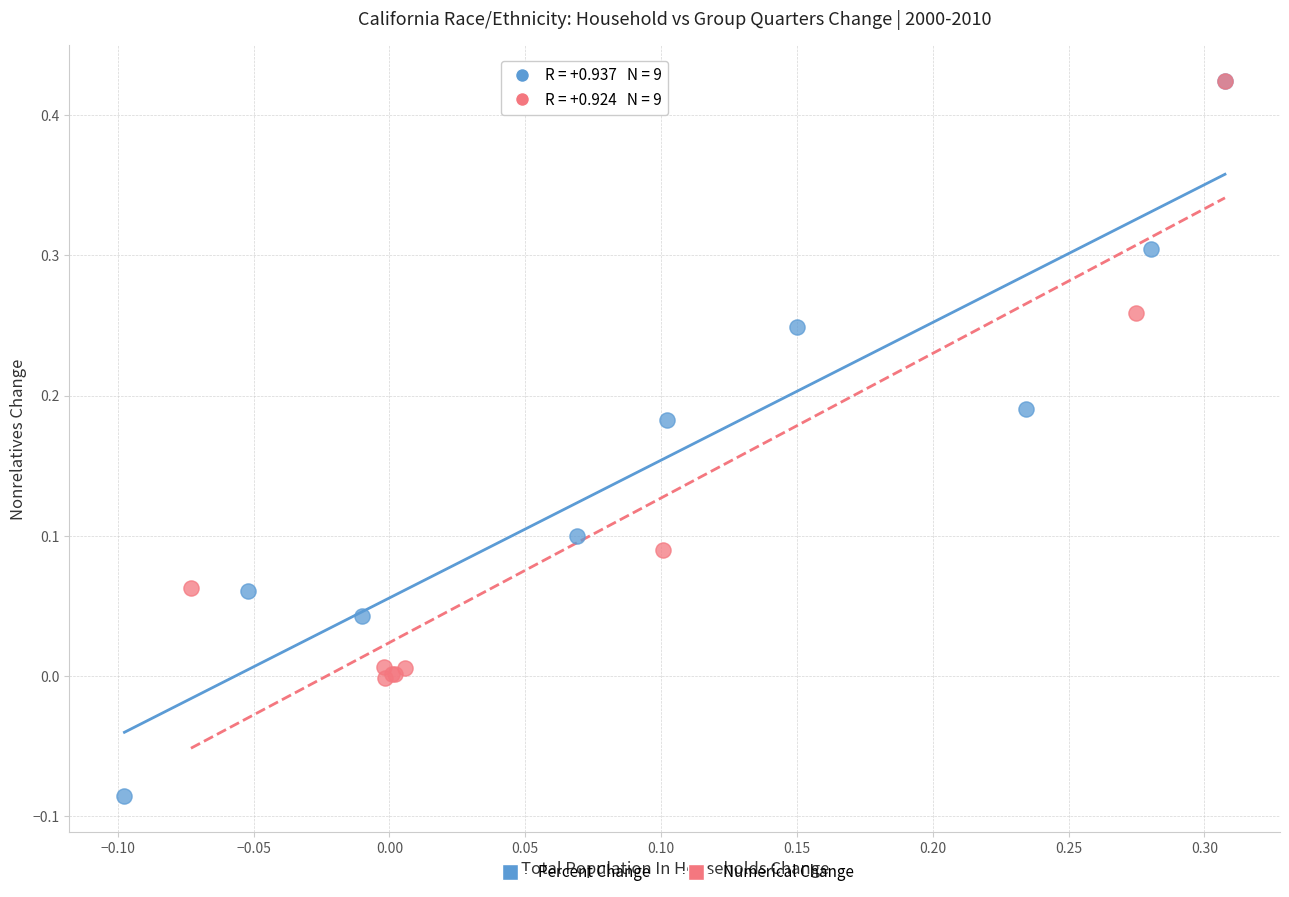

What are all the series names shown in the legend?

Percent Change, Numerical Change